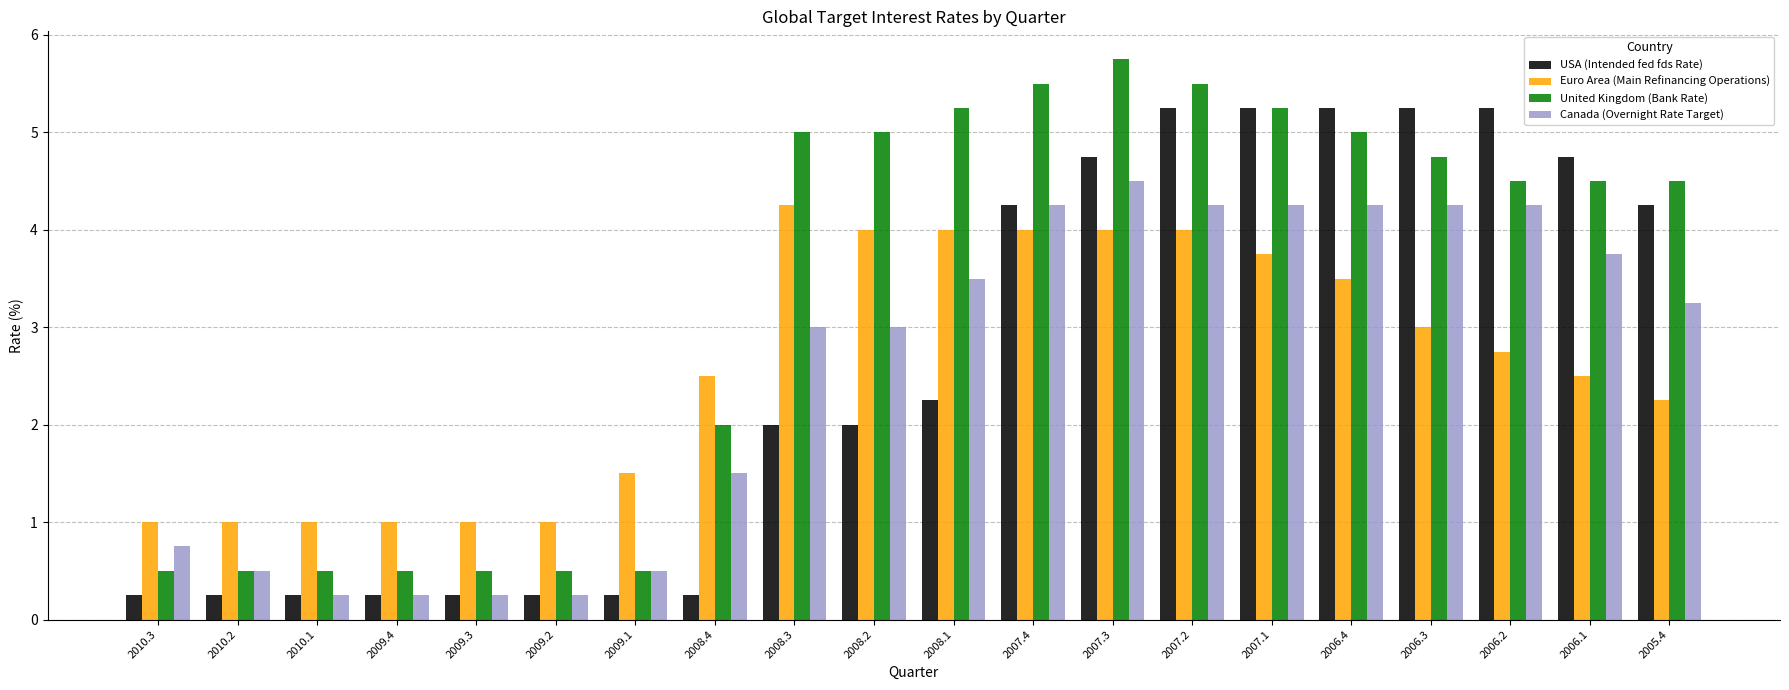

Is the value of Canada (Overnight Rate Target) at 2007.3 greater than the value of Euro Area (Main Refinancing Operations) at 2010.2?

Yes